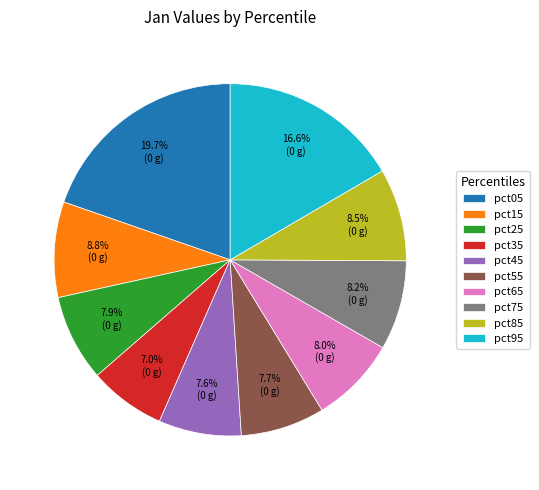

To the nearest percent, what is the average slice percentage?

10%